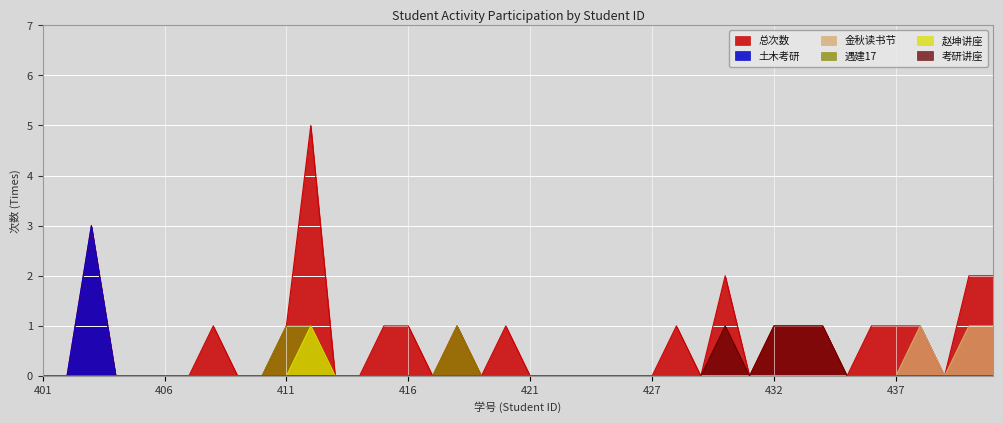

How many series are shown in this chart?

6